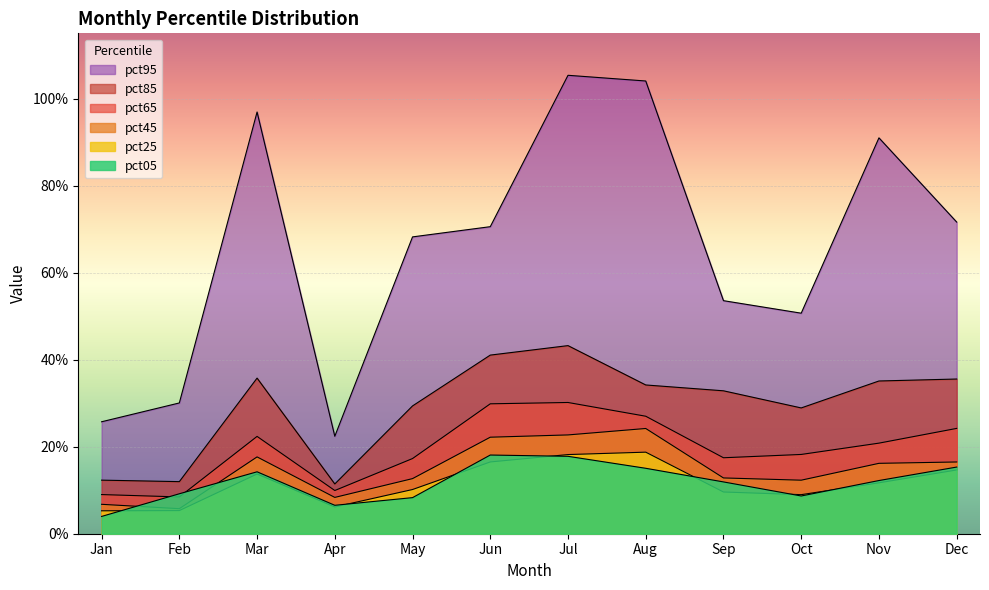

What is the spread (max minus min) of values at Dec?

0.6